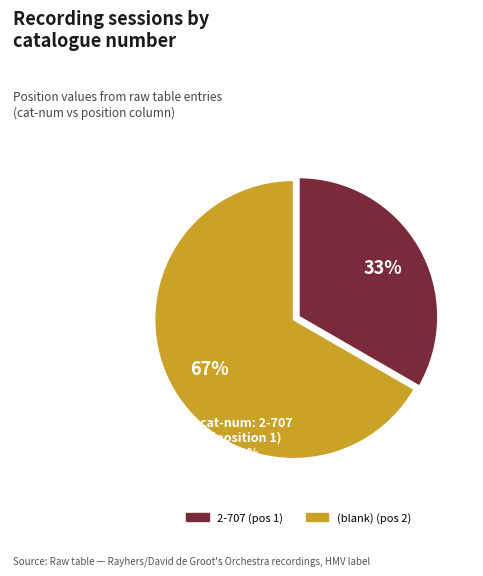

Is there a majority slice in this chart?

Yes